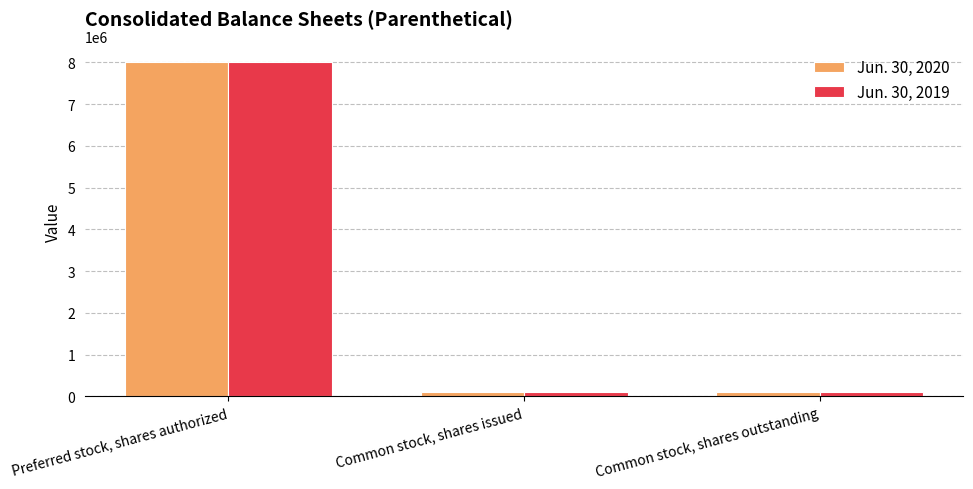

What is the total value across all series at Common stock, shares outstanding?

192000